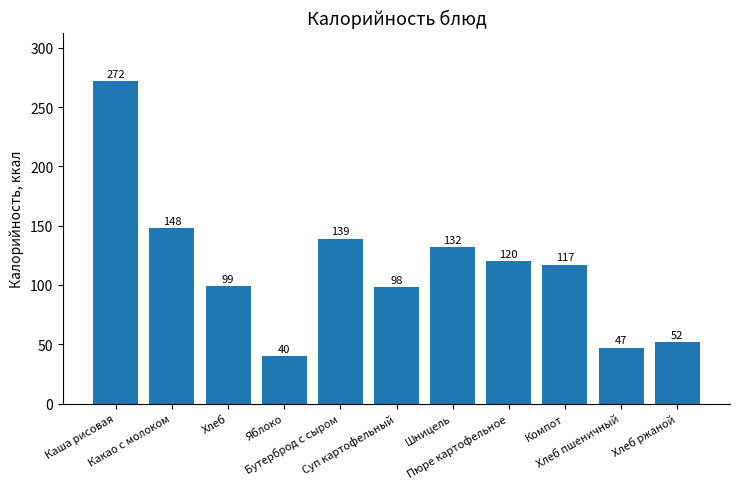

Read the value at Суп картофельный, to the nearest 5.

100